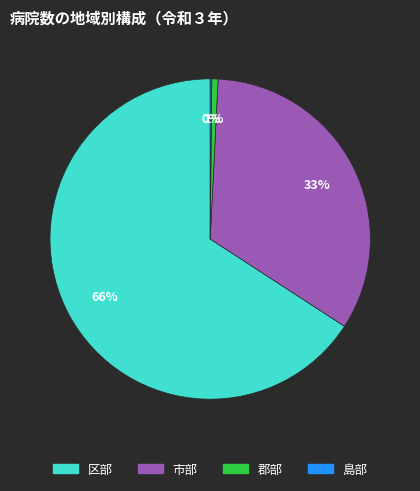

To the nearest percent, what percentage of the pie is 市部?

33%